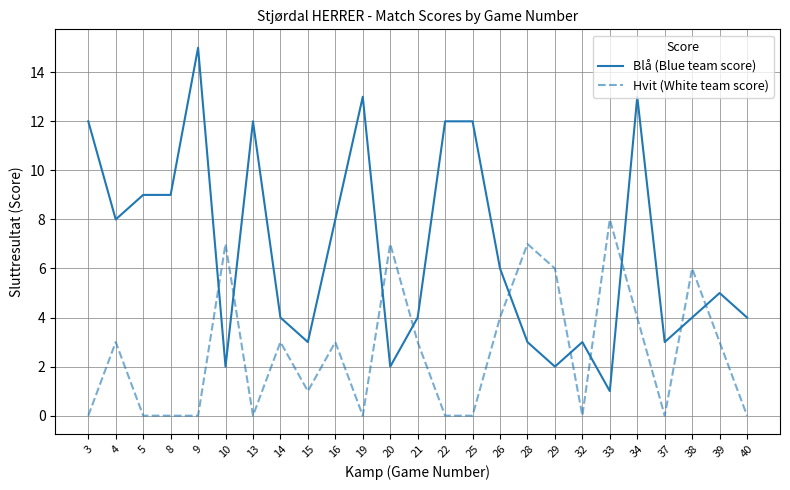

Where do Blå (Blue team score) and Hvit (White team score) first cross each other?

9 and 10